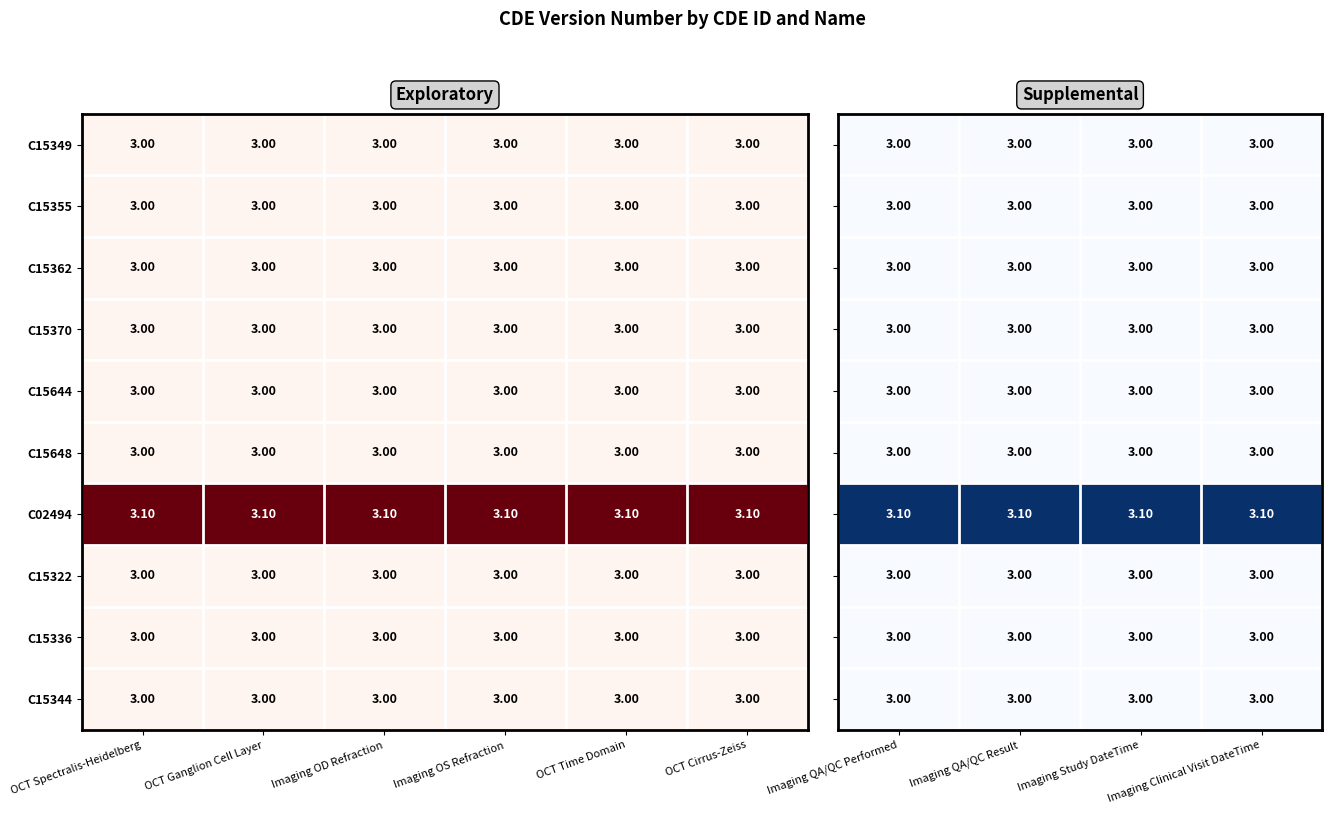

What is the average value of the C15322 series?

3.0